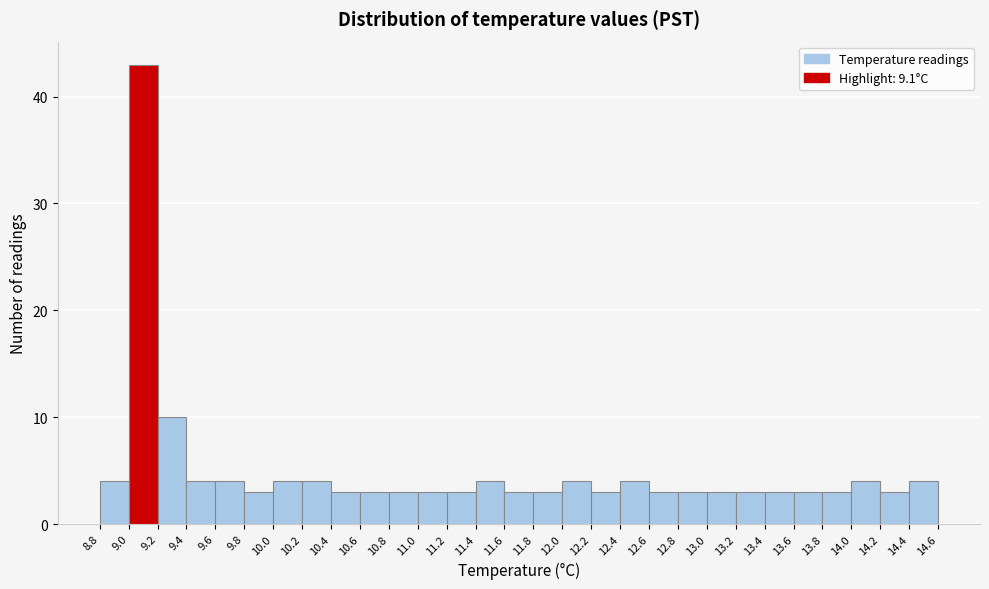

Reading left to right, list every bar in this chart as the range it spans on the x-axis followed by its height. The values are not printed on the chart, so give them approximately, as read against the axis.

8.8 to 9.0: 4
9.0 to 9.2: 43
9.2 to 9.4: 10
9.4 to 9.6: 4
9.6 to 9.8: 4
9.8 to 10.0: 3
10.0 to 10.2: 4
10.2 to 10.4: 4
10.4 to 10.6: 3
10.6 to 10.8: 3
10.8 to 11.0: 3
11.0 to 11.2: 3
11.2 to 11.4: 3
11.4 to 11.6: 4
11.6 to 11.8: 3
11.8 to 12.0: 3
12.0 to 12.2: 4
12.2 to 12.4: 3
12.4 to 12.6: 4
12.6 to 12.8: 3
12.8 to 13.0: 3
13.0 to 13.2: 3
13.2 to 13.4: 3
13.4 to 13.6: 3
13.6 to 13.8: 3
13.8 to 14.0: 3
14.0 to 14.2: 4
14.2 to 14.4: 3
14.4 to 14.6: 4